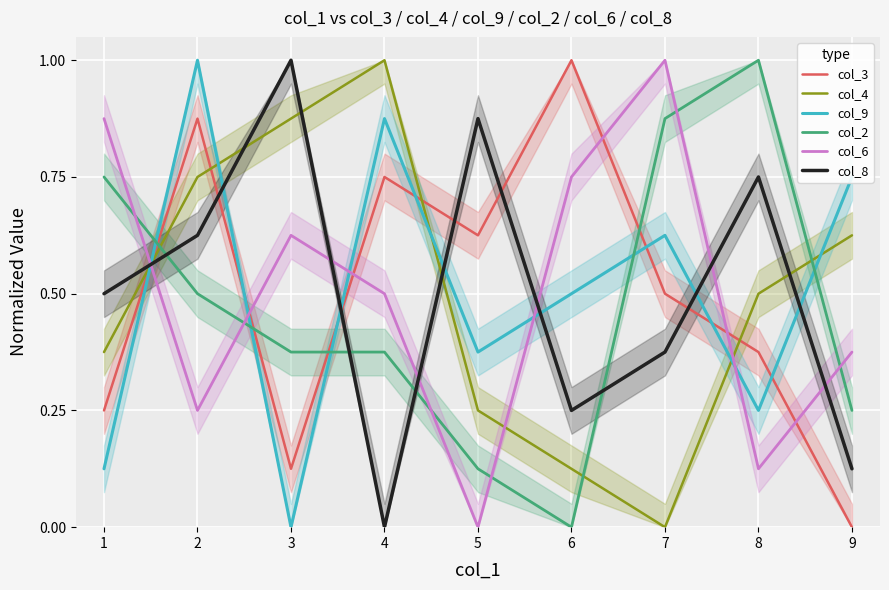

What is the value of the col_3 point at the 4th from the left?

0.8